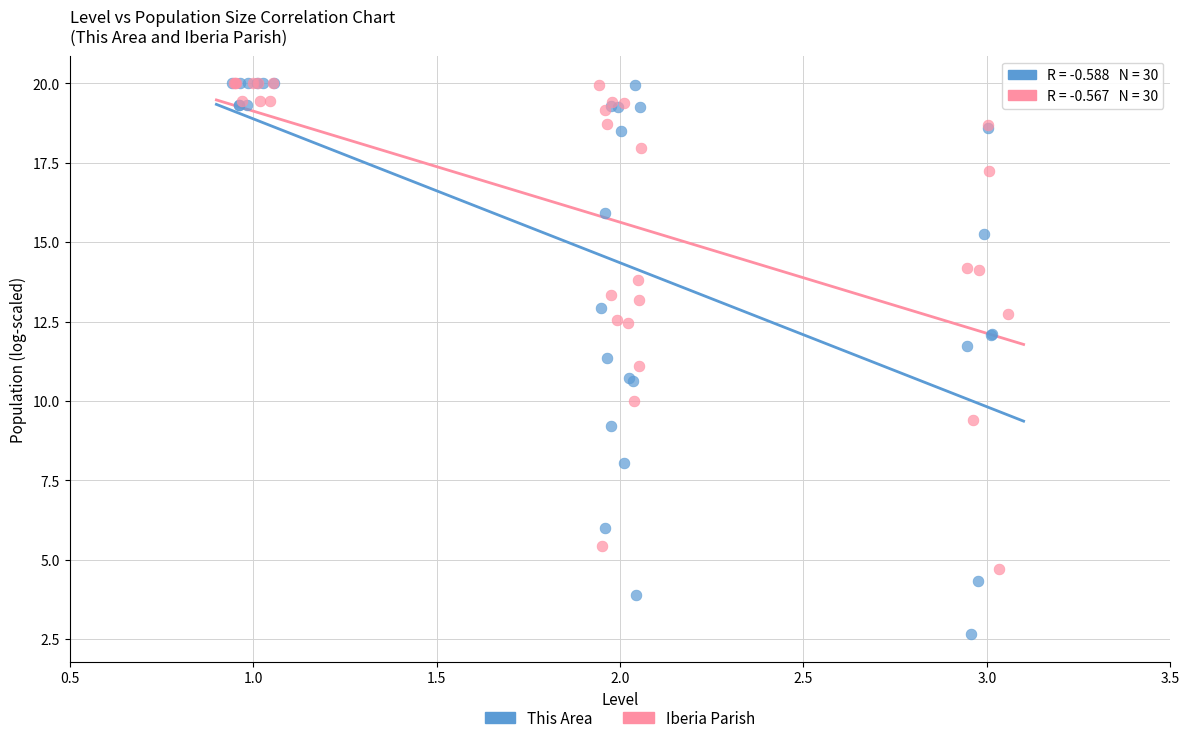

Which series has the largest Y range (max minus min)?

This Area